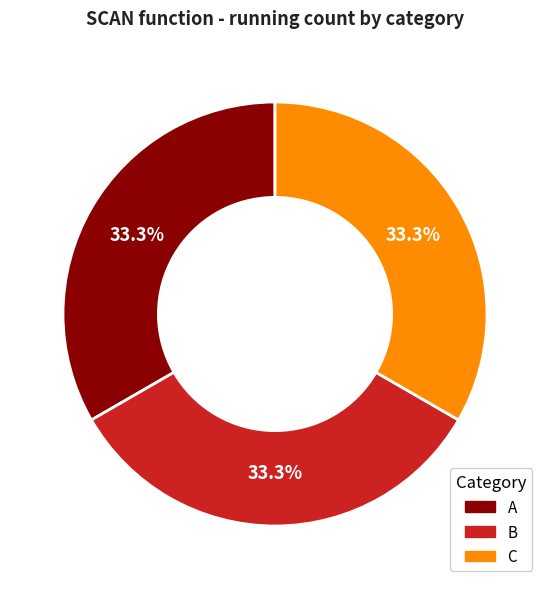

What percentage do B and A together represent?

66.7%